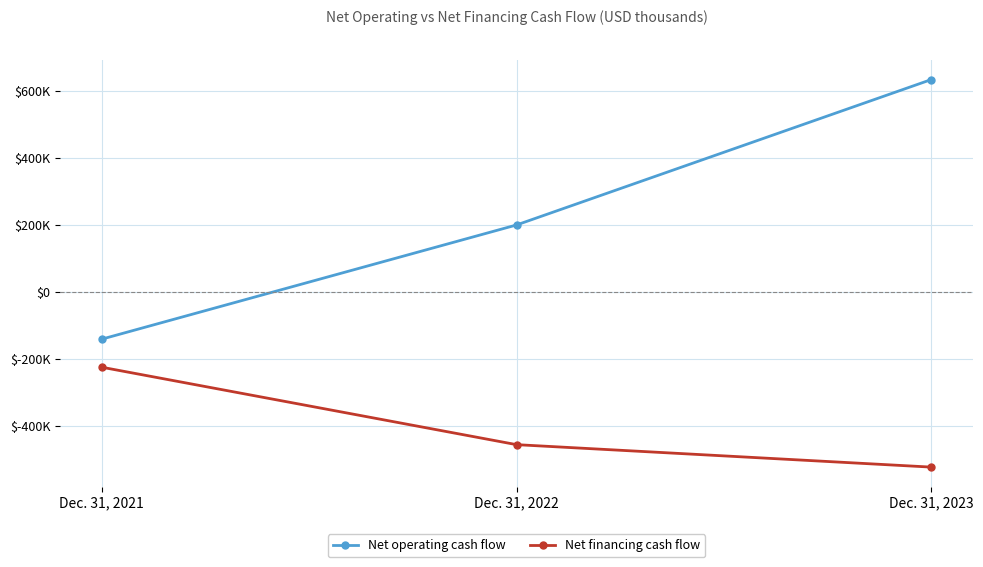

What are all the series names shown in the legend?

Net operating cash flow, Net financing cash flow